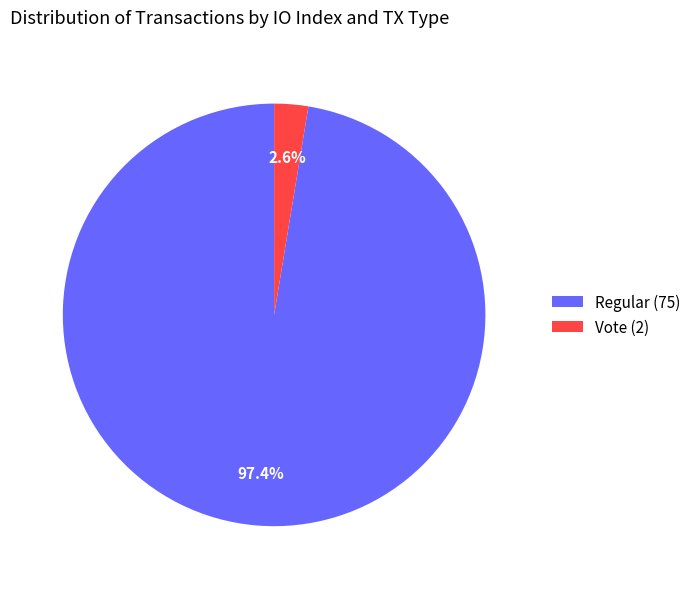

To the nearest percent, what is the combined percentage of Vote (2) and Regular (75)?

100%